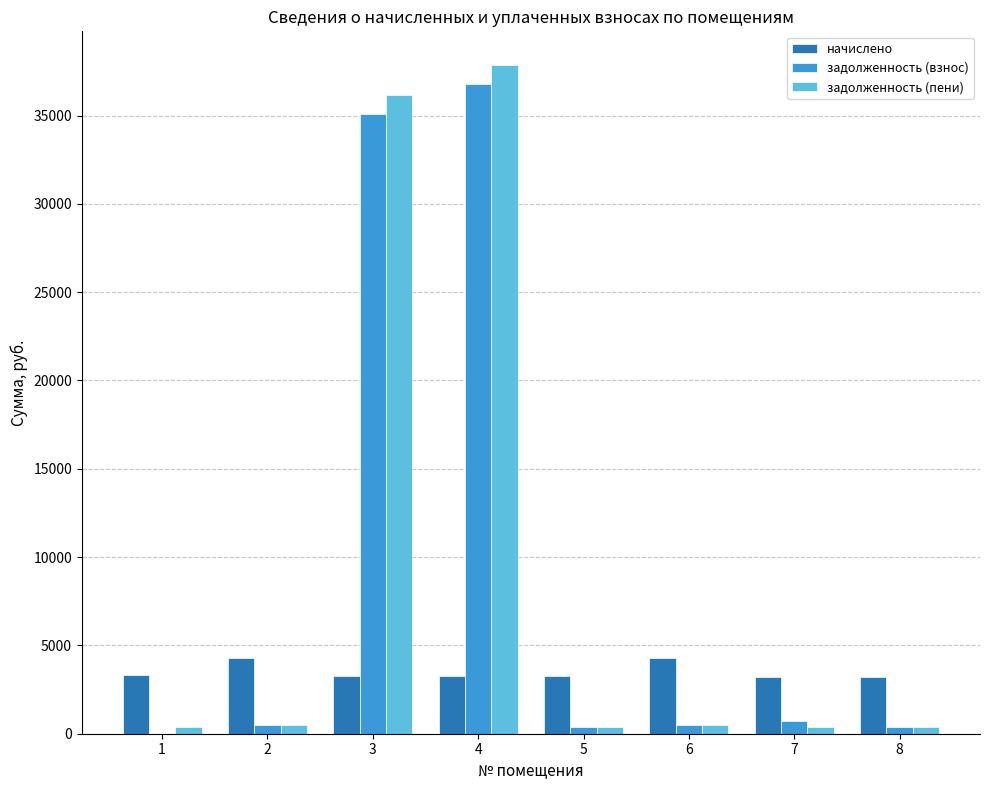

Is the value of задолженность (пени) at 5 greater than the value of начислено at 1?

No